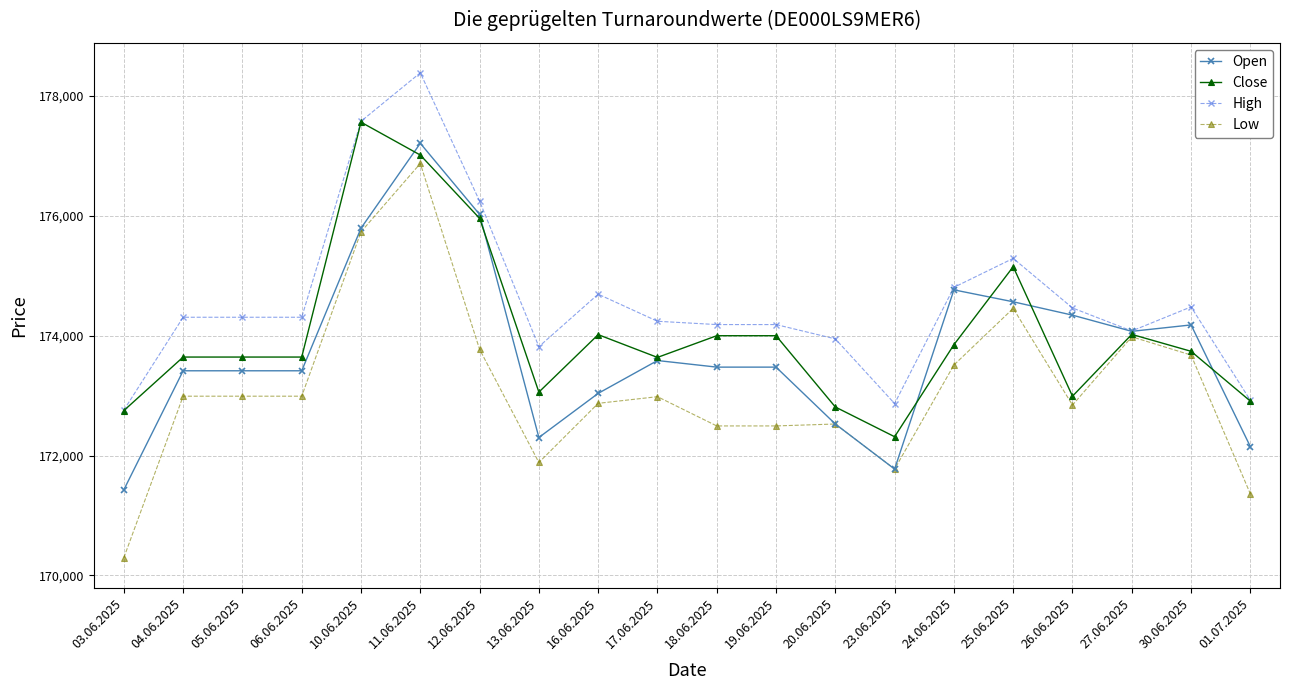

Which category has the lowest value in the High series?

03.06.2025